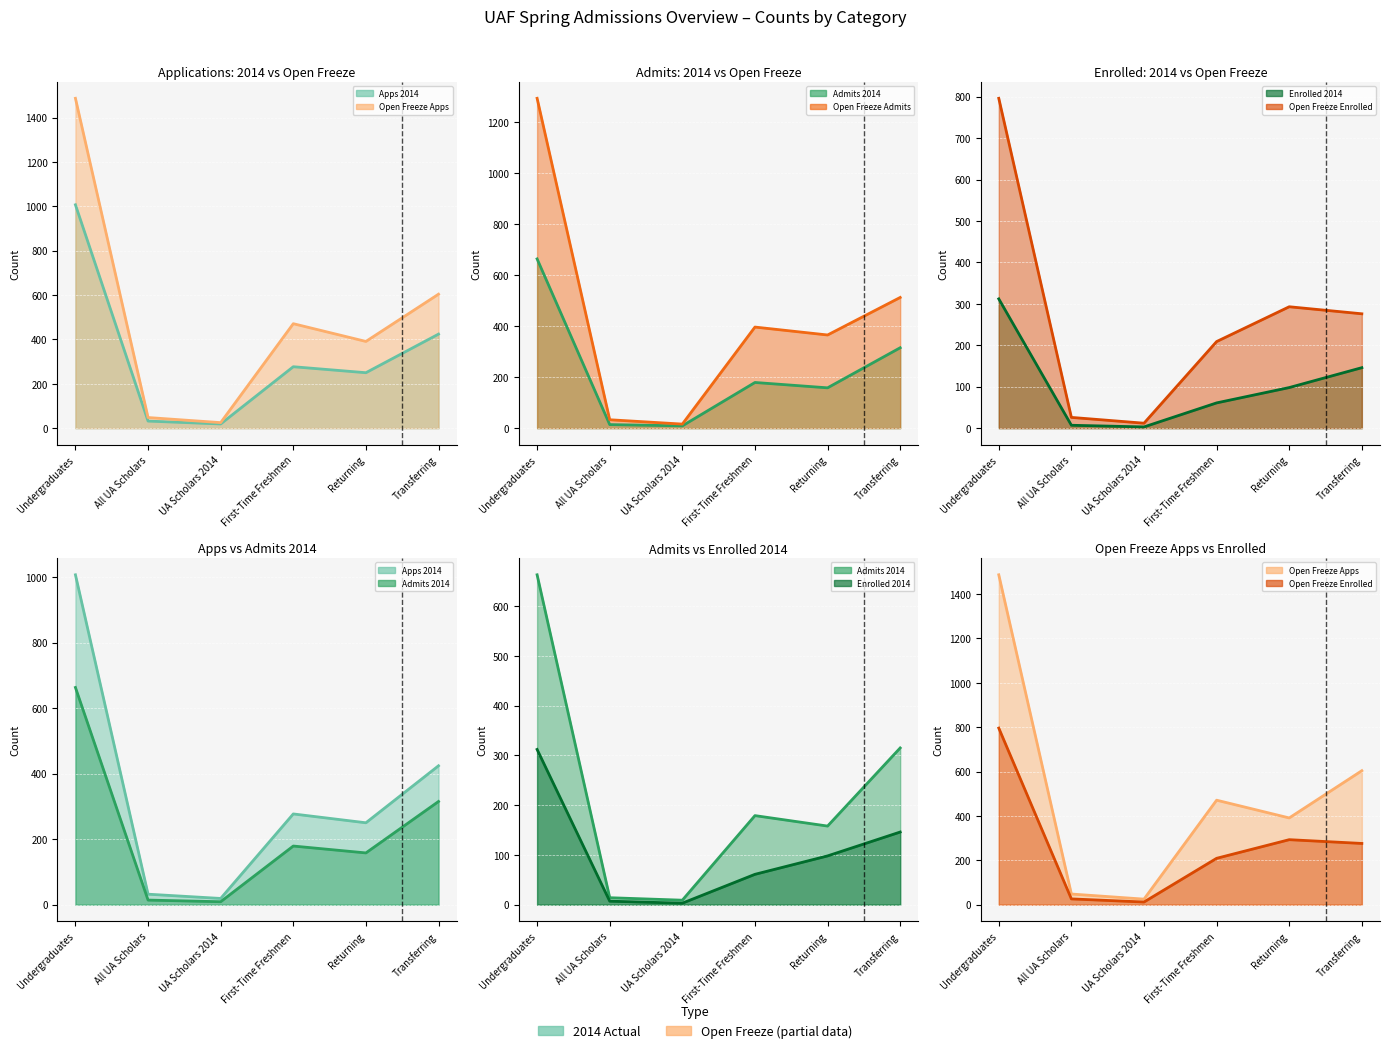

Where is Admits 2014 line nearest to the value 336?

Transferring